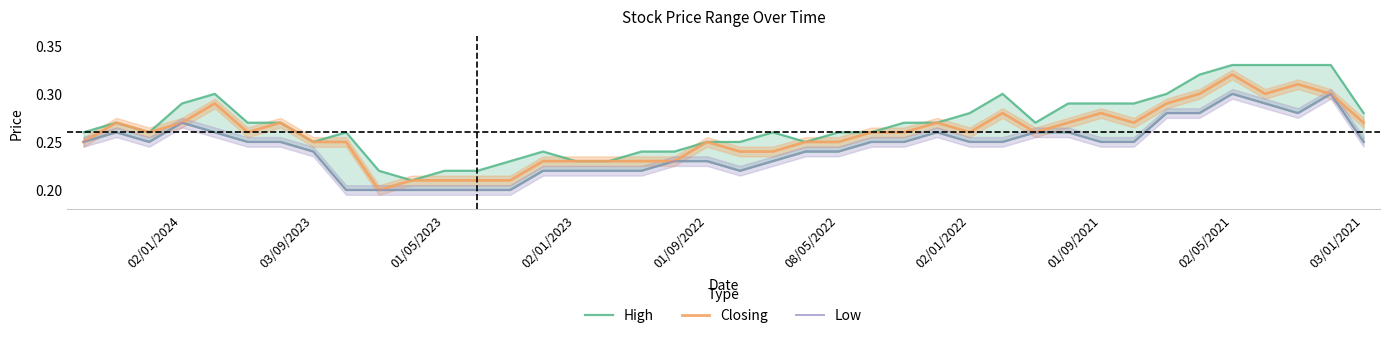

List the series in order of their peak value, highest first.

High, Closing, Low